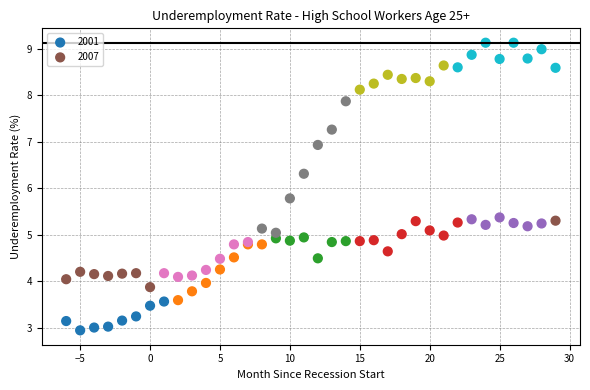

Which series contains the highest Y value?

2007